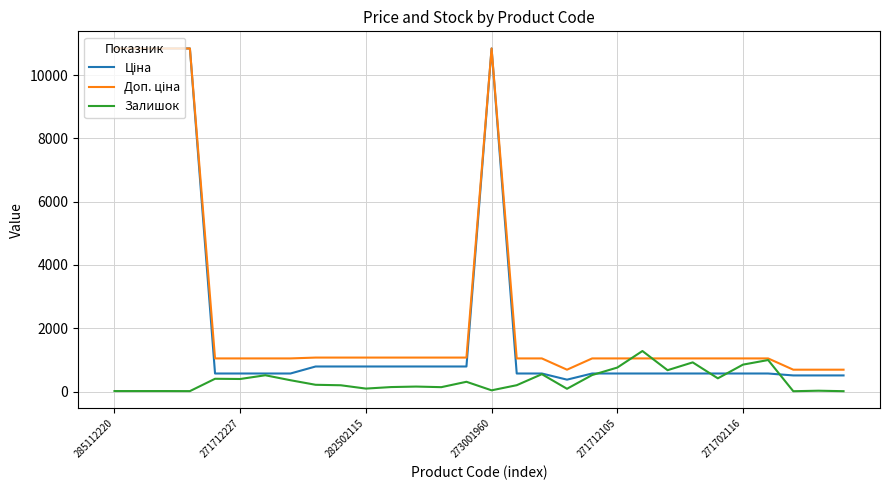

Count the number of categories in the chart.

30